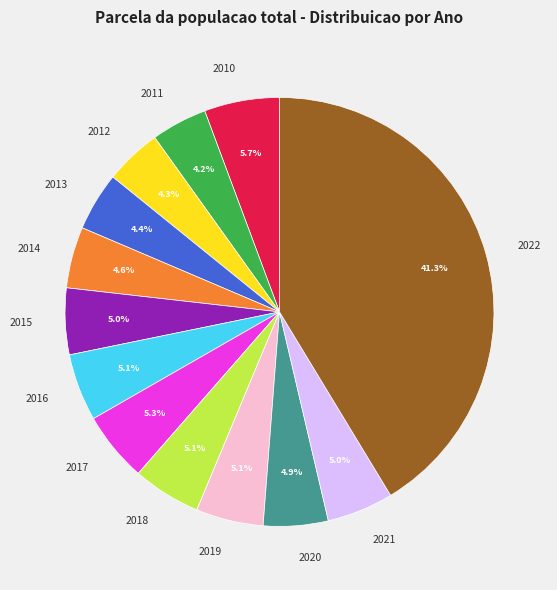

To the nearest percent, what is the combined percentage of 2020 and 2016?

10%